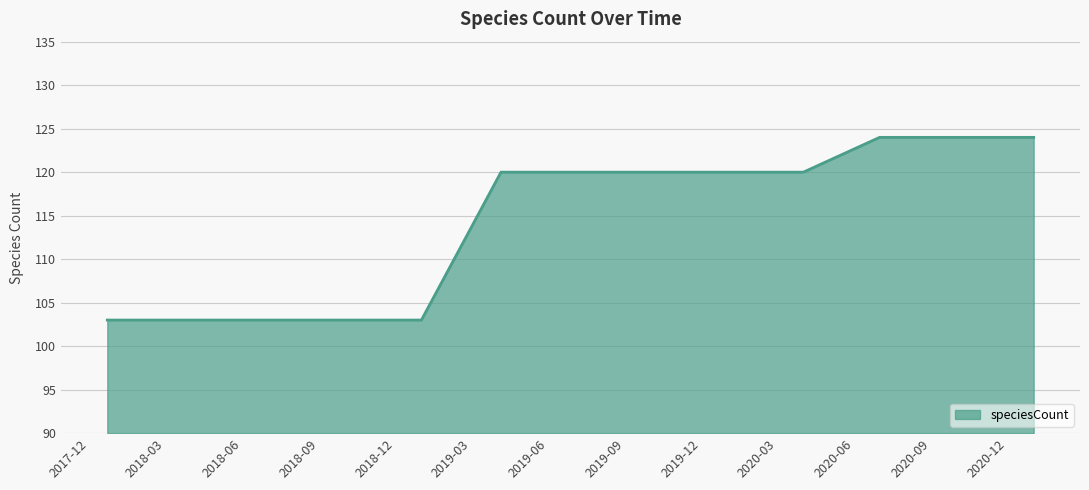

What is the maximum value shown in the chart?

124